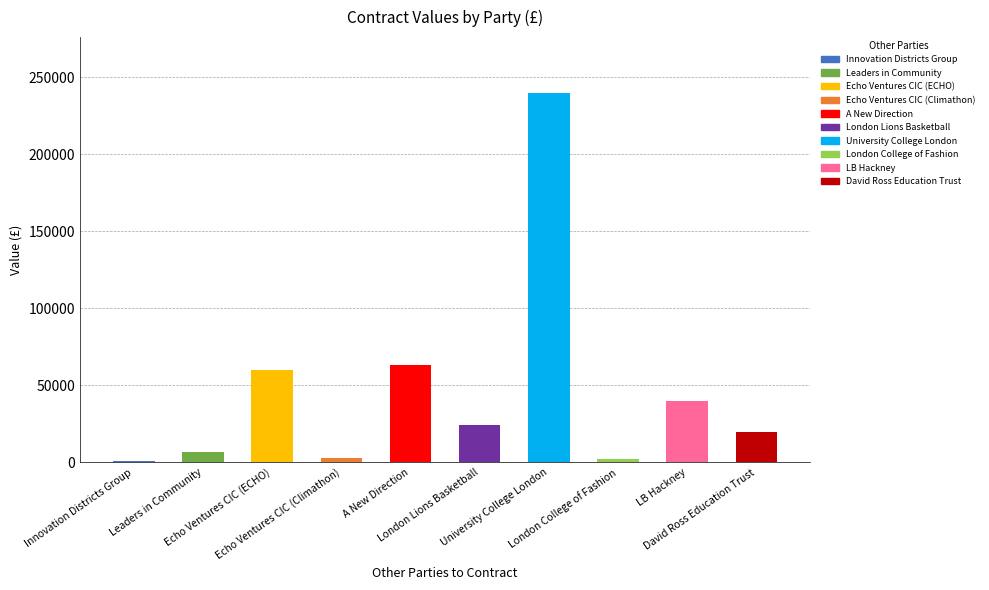

What is the label of the 1st bar from the left?

Innovation Districts Group